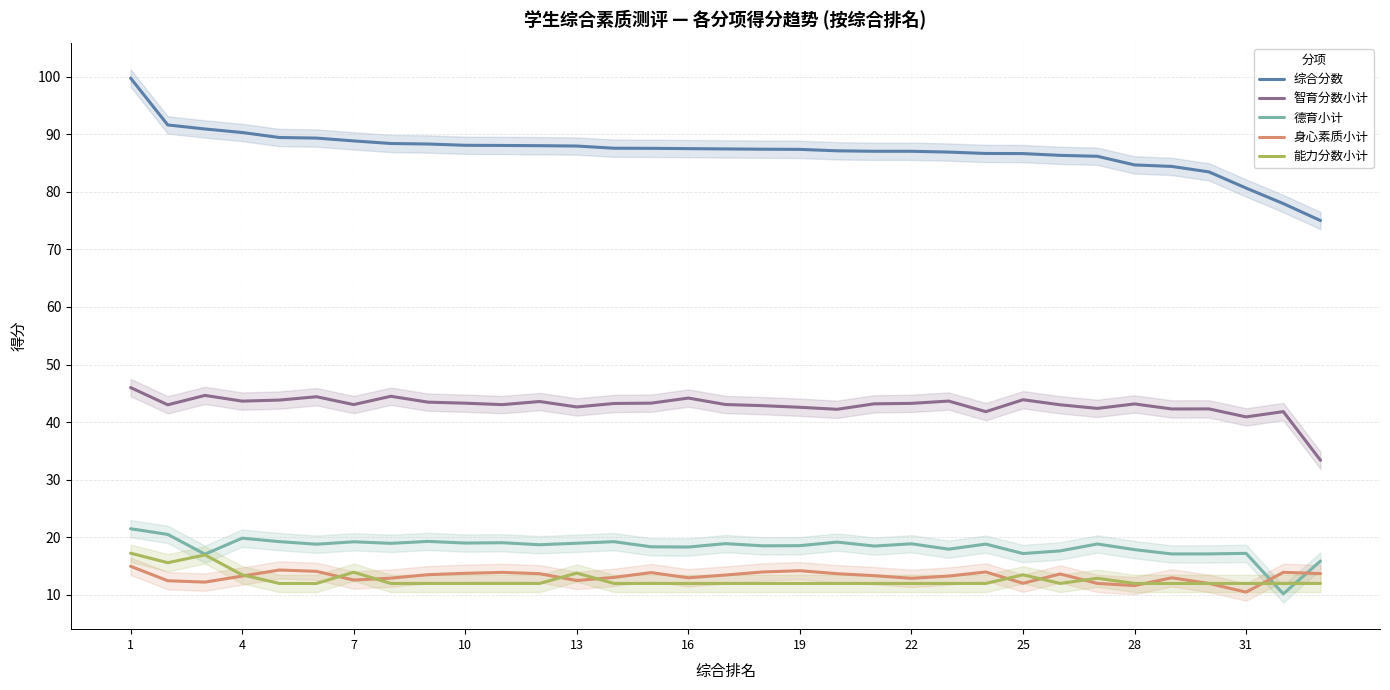

True or false: 能力分数小计 and 智育分数小计 cross at least once.

False